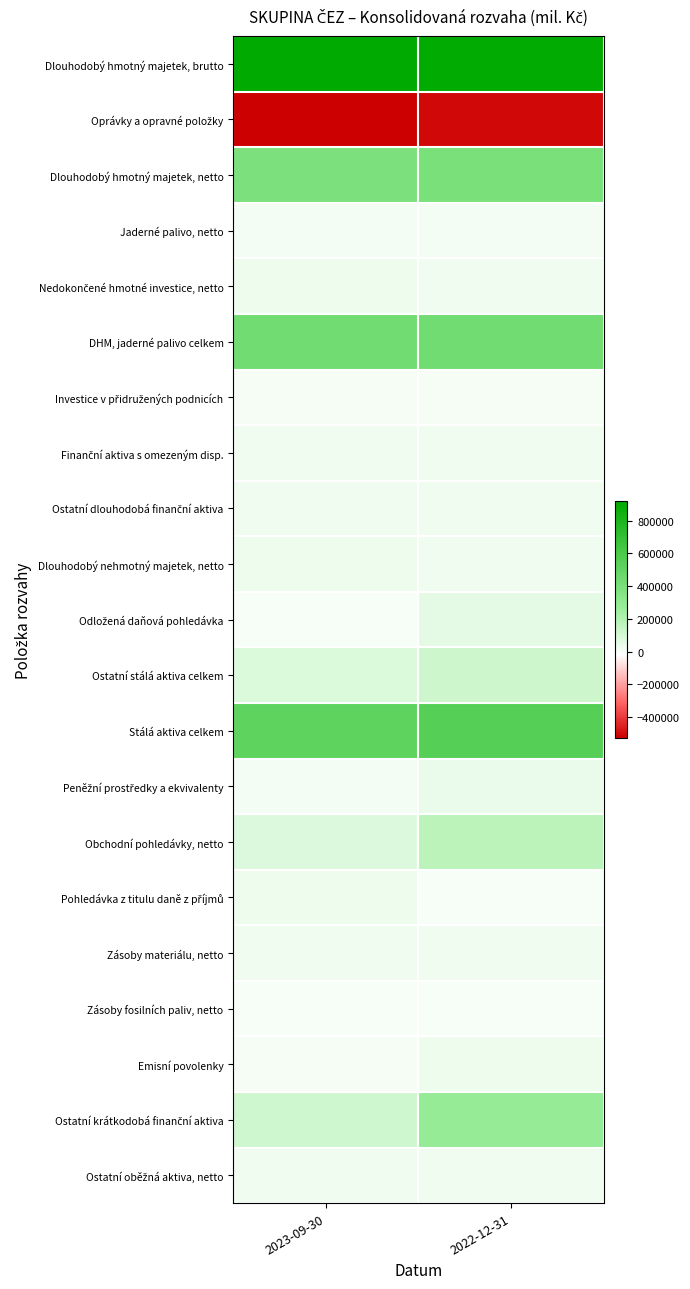

Rank the series by their maximum value, from highest to lowest.

Dlouhodobý hmotný majetek, brutto, Stálá aktiva celkem, DHM, jaderné palivo celkem, Dlouhodobý hmotný majetek, netto, Ostatní krátkodobá finanční aktiva, Obchodní pohledávky, netto, Ostatní stálá aktiva celkem, Odložená daňová pohledávka, Peněžní prostředky a ekvivalenty, Nedokončené hmotné investice, netto, Emisní povolenky, Pohledávka z titulu daně z příjmů, Dlouhodobý nehmotný majetek, netto, Ostatní dlouhodobá finanční aktiva, Zásoby materiálu, netto, Finanční aktiva s omezeným disp., Ostatní oběžná aktiva, netto, Jaderné palivo, netto, Investice v přidružených podnicích, Zásoby fosilních paliv, netto, Oprávky a opravné položky